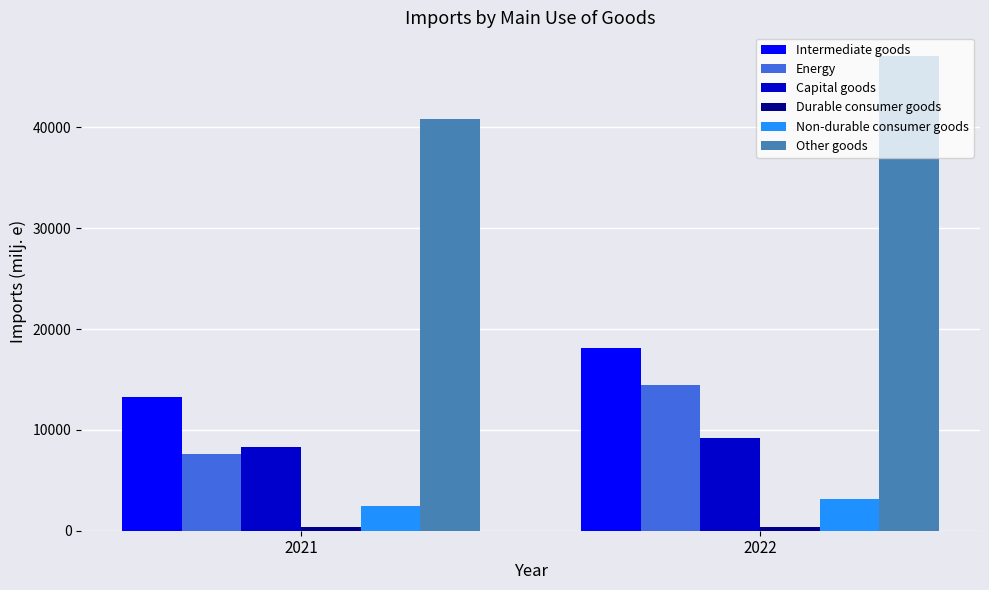

What is the average value of the Capital goods series?

8789.8